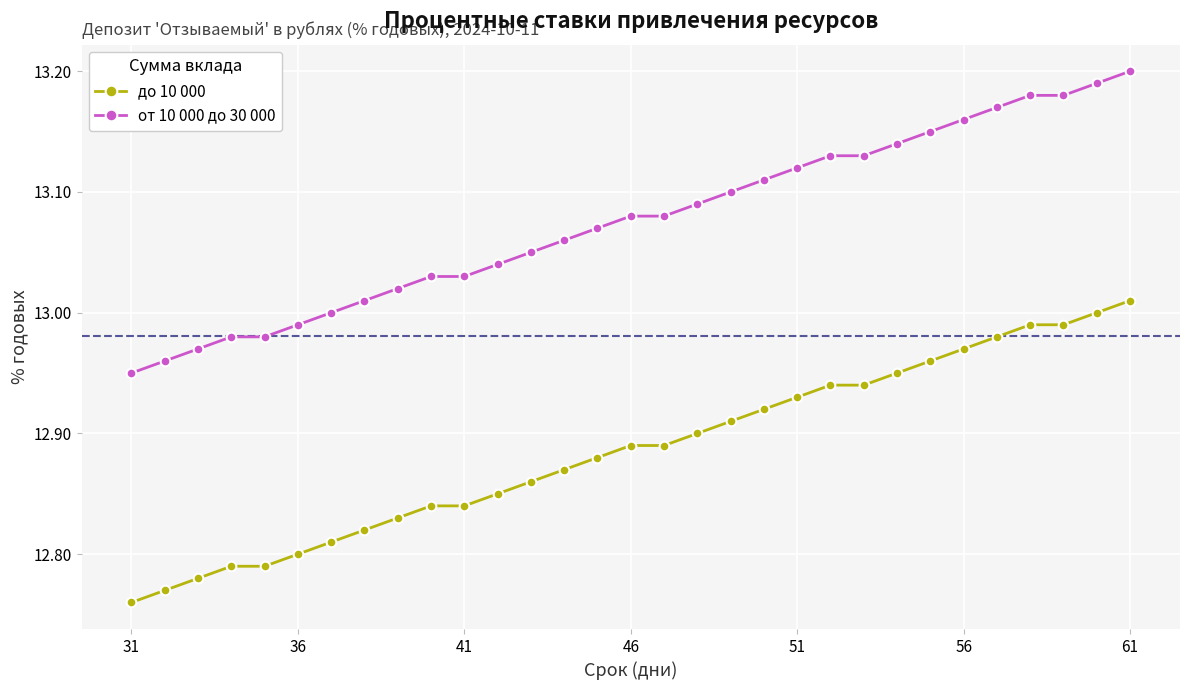

True or false: от 10 000 до 30 000 and до 10 000 cross at least once.

False